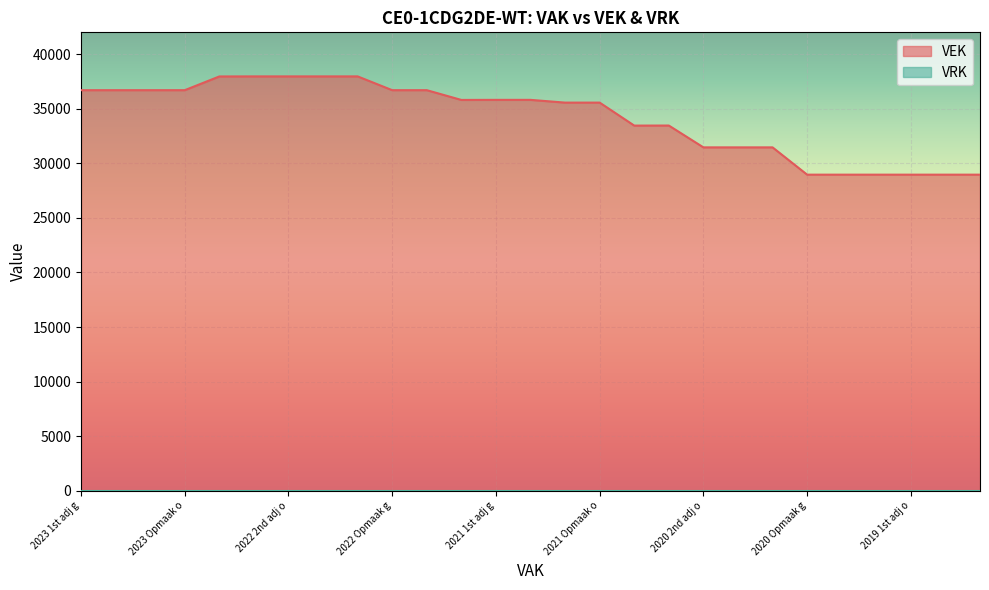

Which series has the largest total across all categories?

VEK